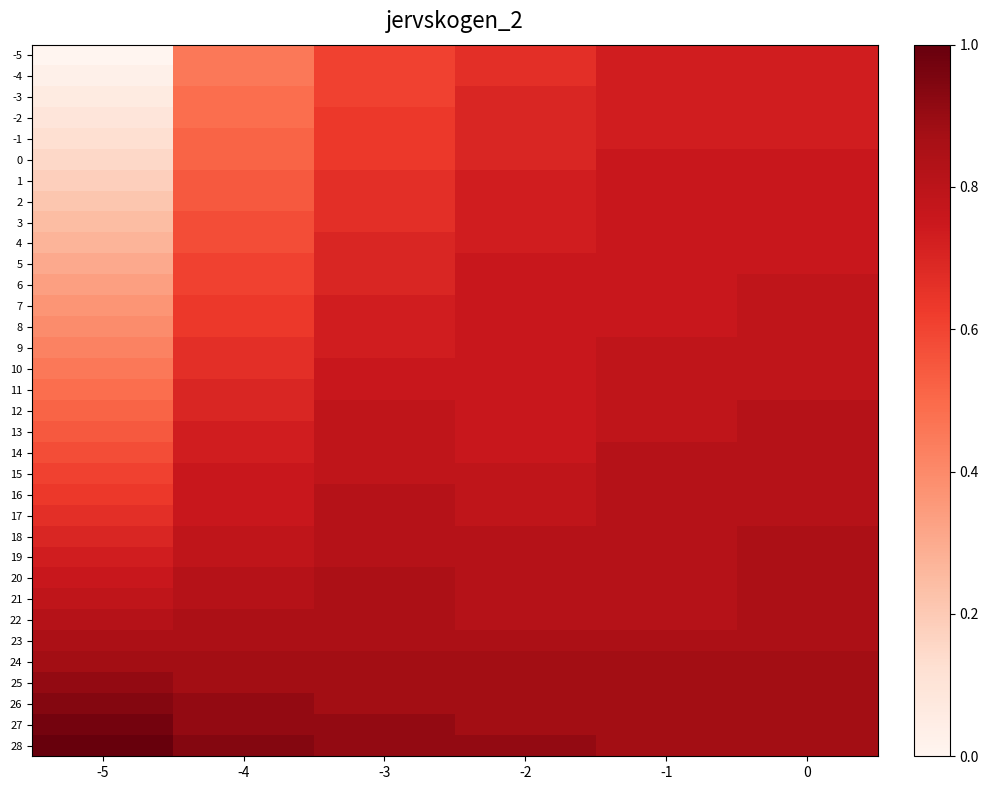

What is the difference between the highest and lowest values at -2?

0.2